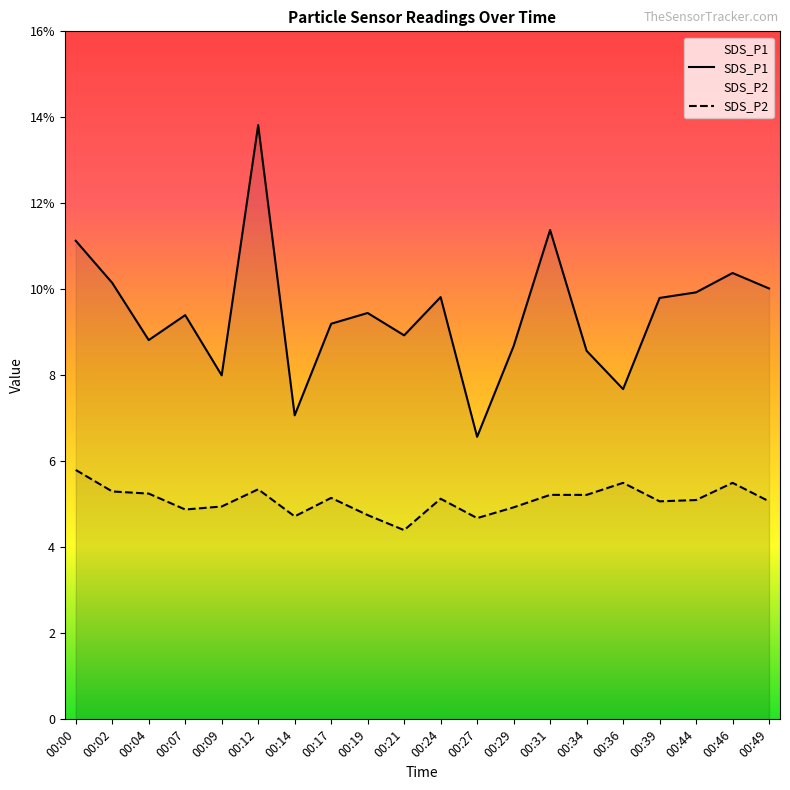

What is the difference between the highest and lowest values at 00:24?

4.7